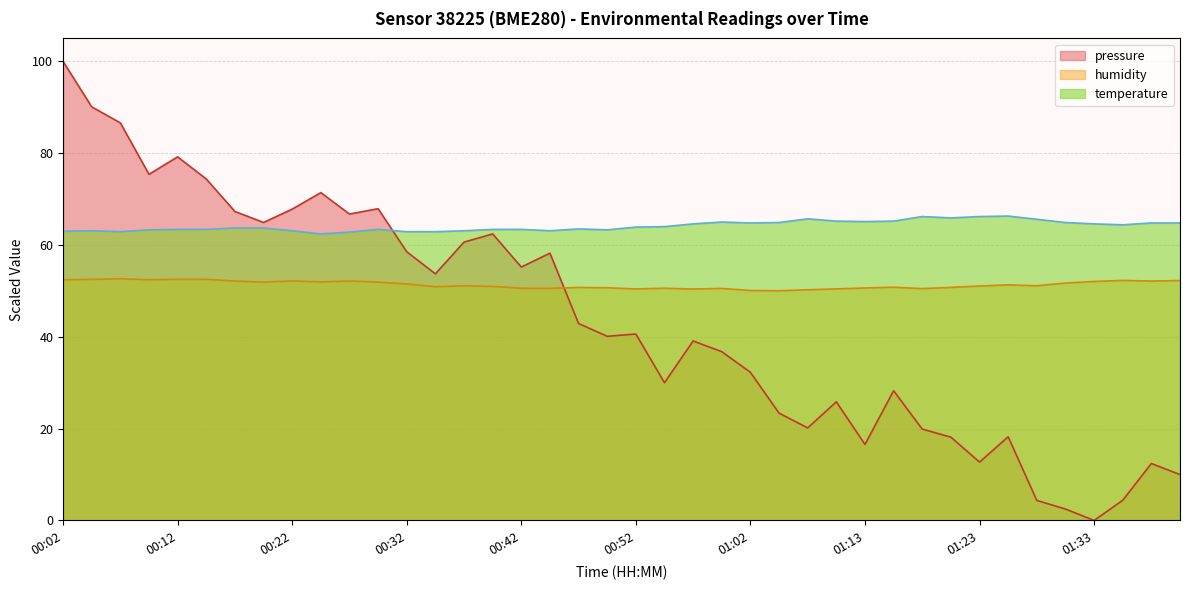

How many data points in humidity are less than 51?

18